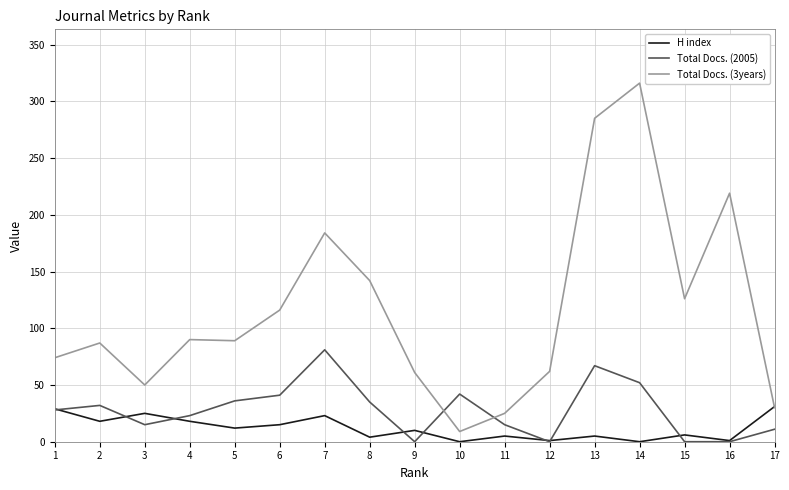

The value of Total Docs. (3years) at 2 is 87. True or false?

True